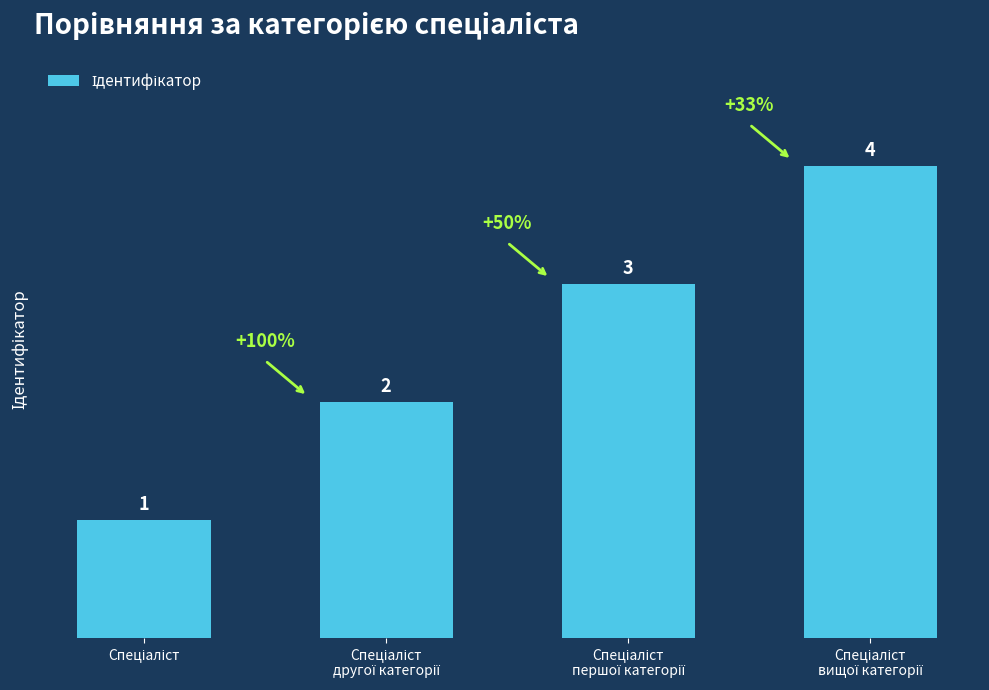

What is the value of the 3rd bar from the left?

3